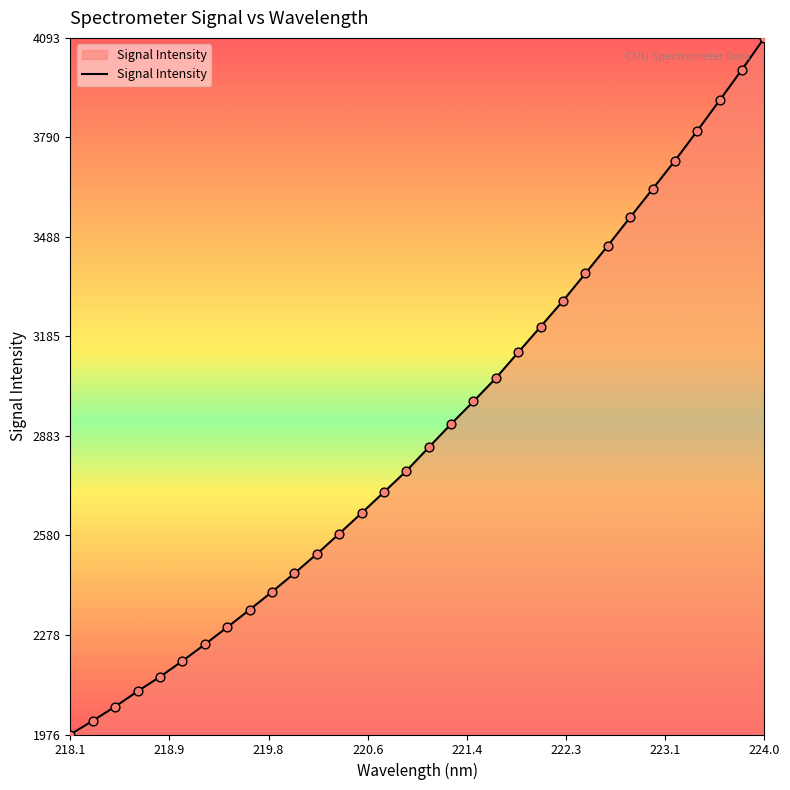

What is the maximum value shown in the chart?

4093.2